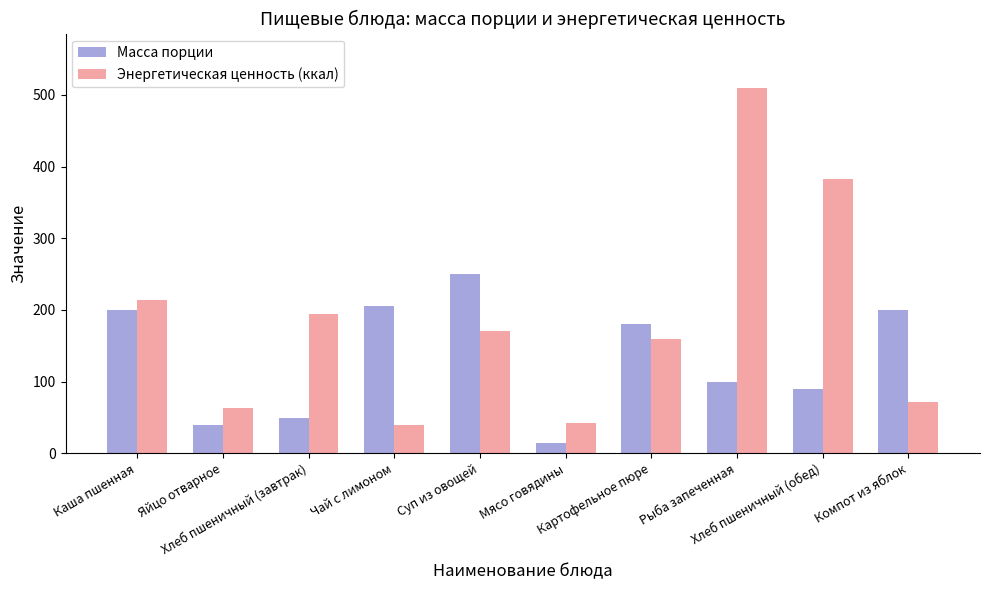

What is the difference between the maximum and second lowest values in the Масса порции series?

210.0